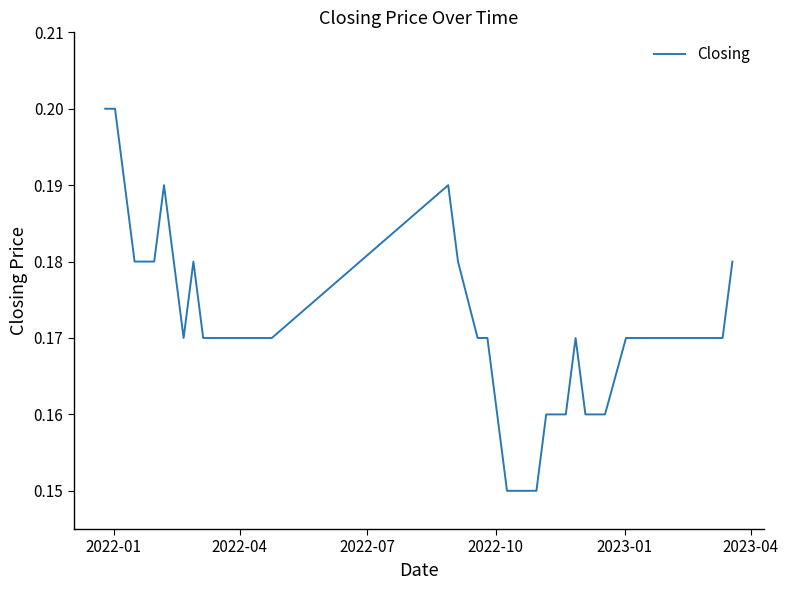

Does the chart have visible grid lines?

No